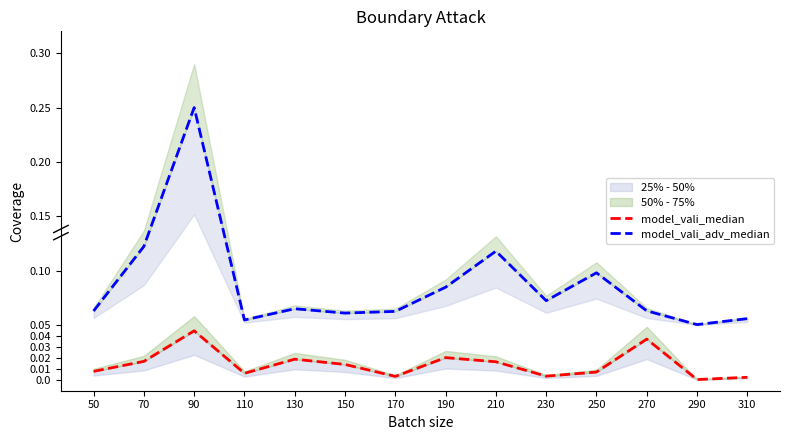

Between 70 and 130, which series saw the biggest shift?

model_vali_adv_median